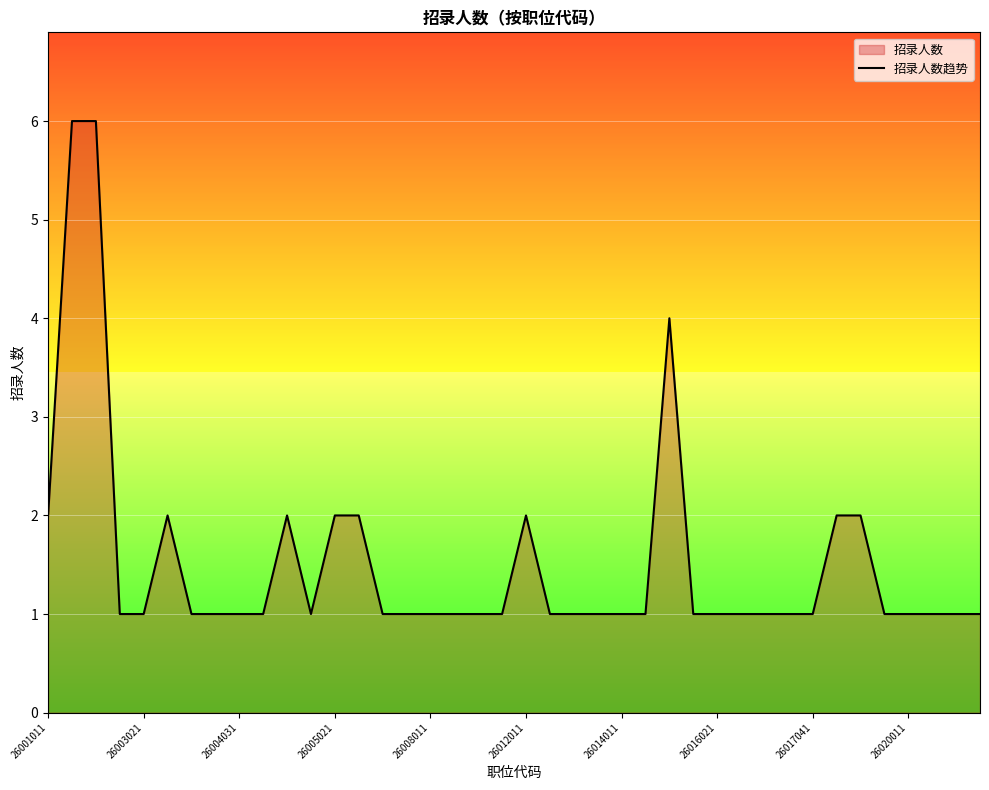

What is the sum of all values?

61